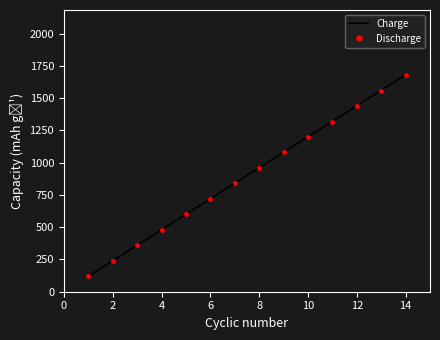

What is the greatest value displayed?

1680.0